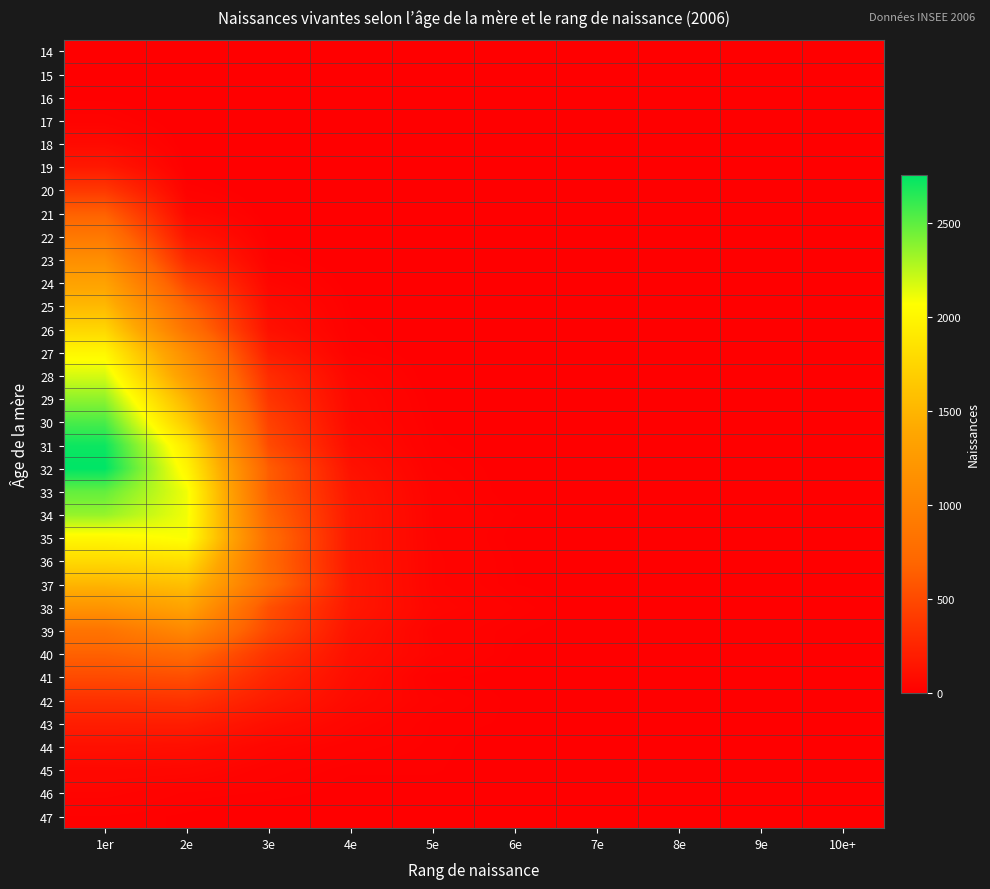

What is the total value across all series at 5e?

415